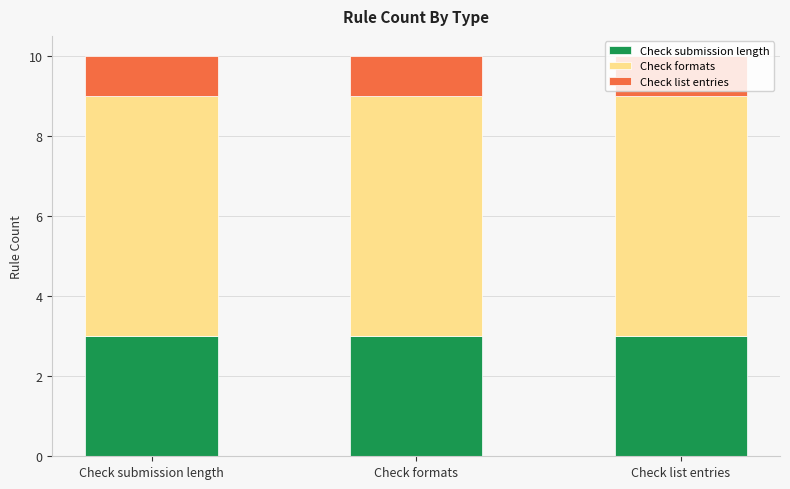

What is the average value of the Check submission length series?

3